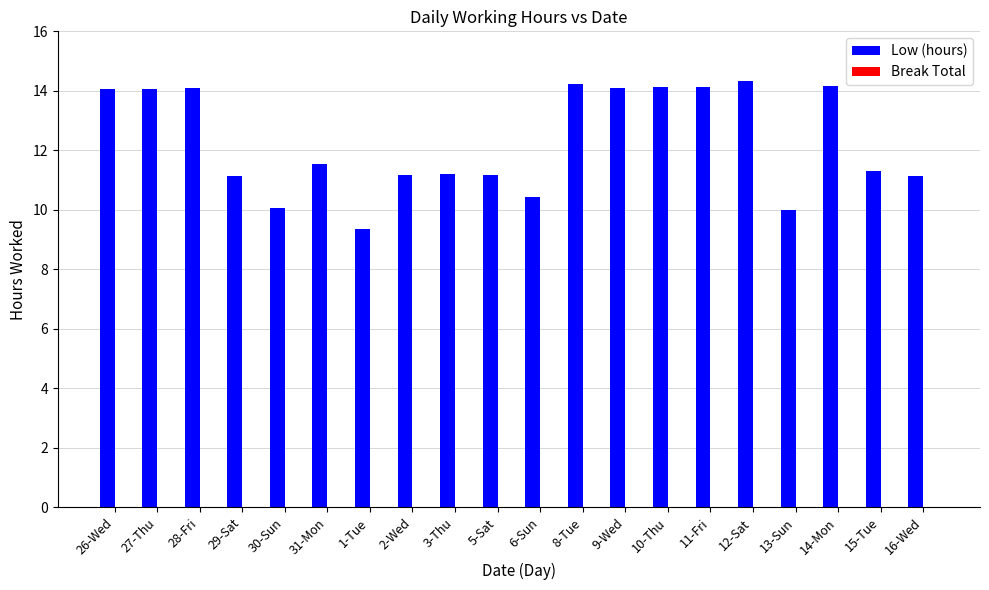

What is the sum of the values at 10-Thu and 29-Sat?

25.3